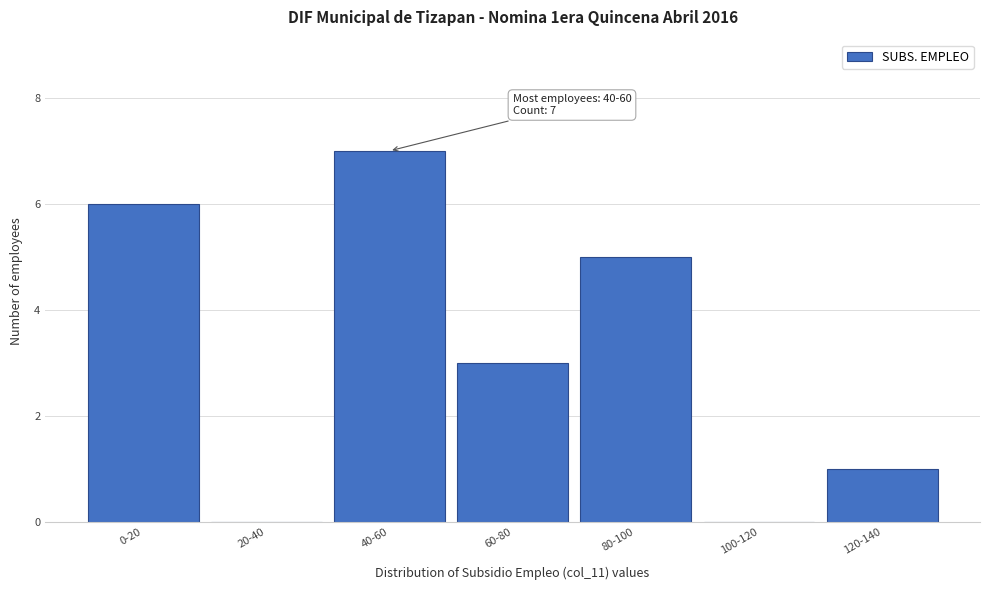

Reading right to left, list all the values displayed in this chart.

120-140=1	100-120=0	80-100=5	60-80=3	40-60=7	20-40=0	0-20=6